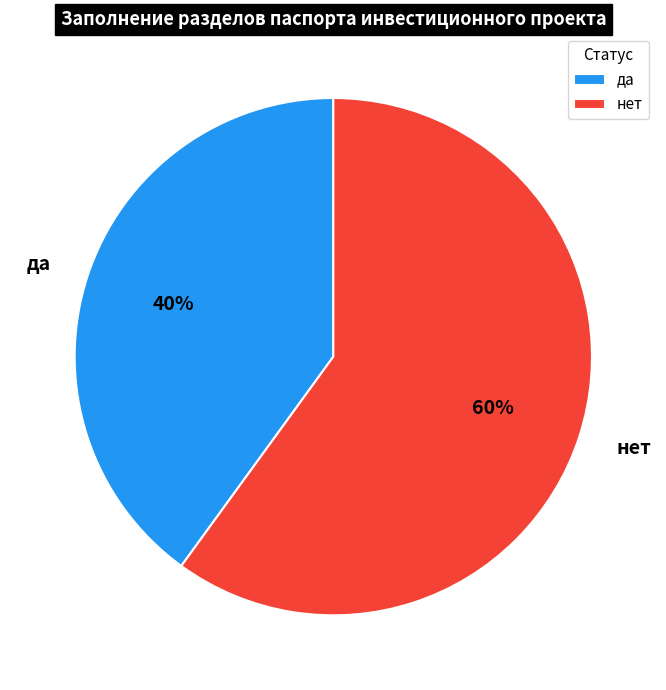

To the nearest percent, what is the difference between the largest and smallest slice percentages?

20%